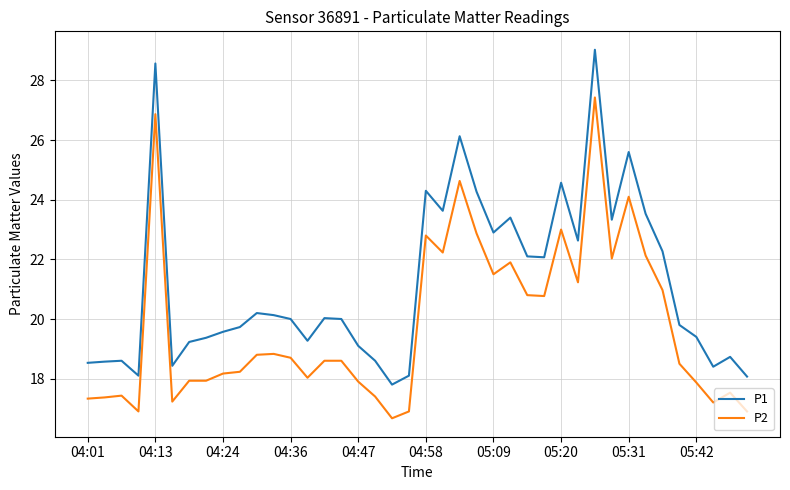

Which series has the largest total across all categories?

P1